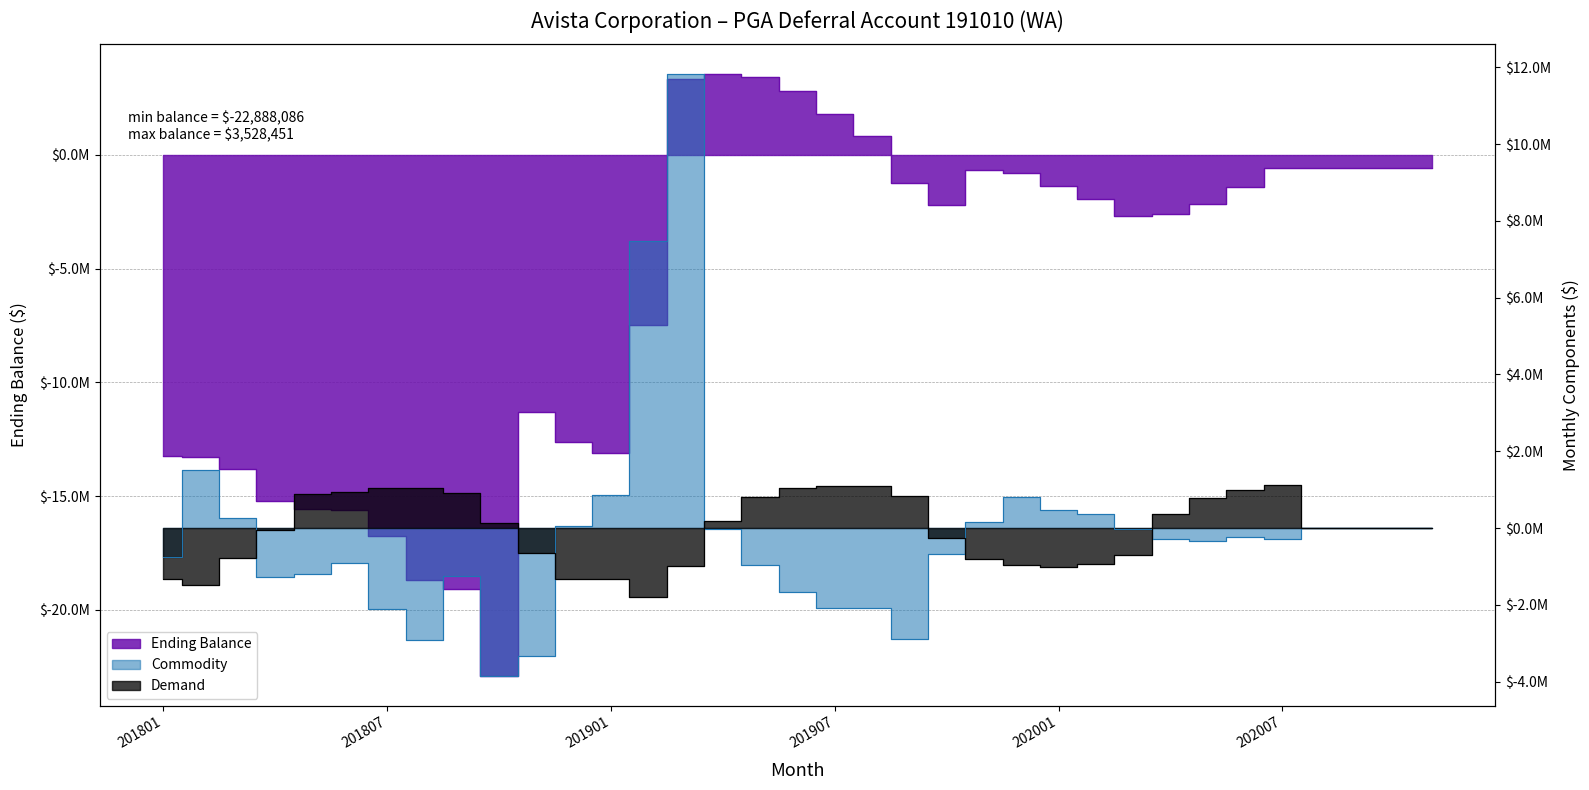

True or false: Demand and Ending Balance cross at least once.

True